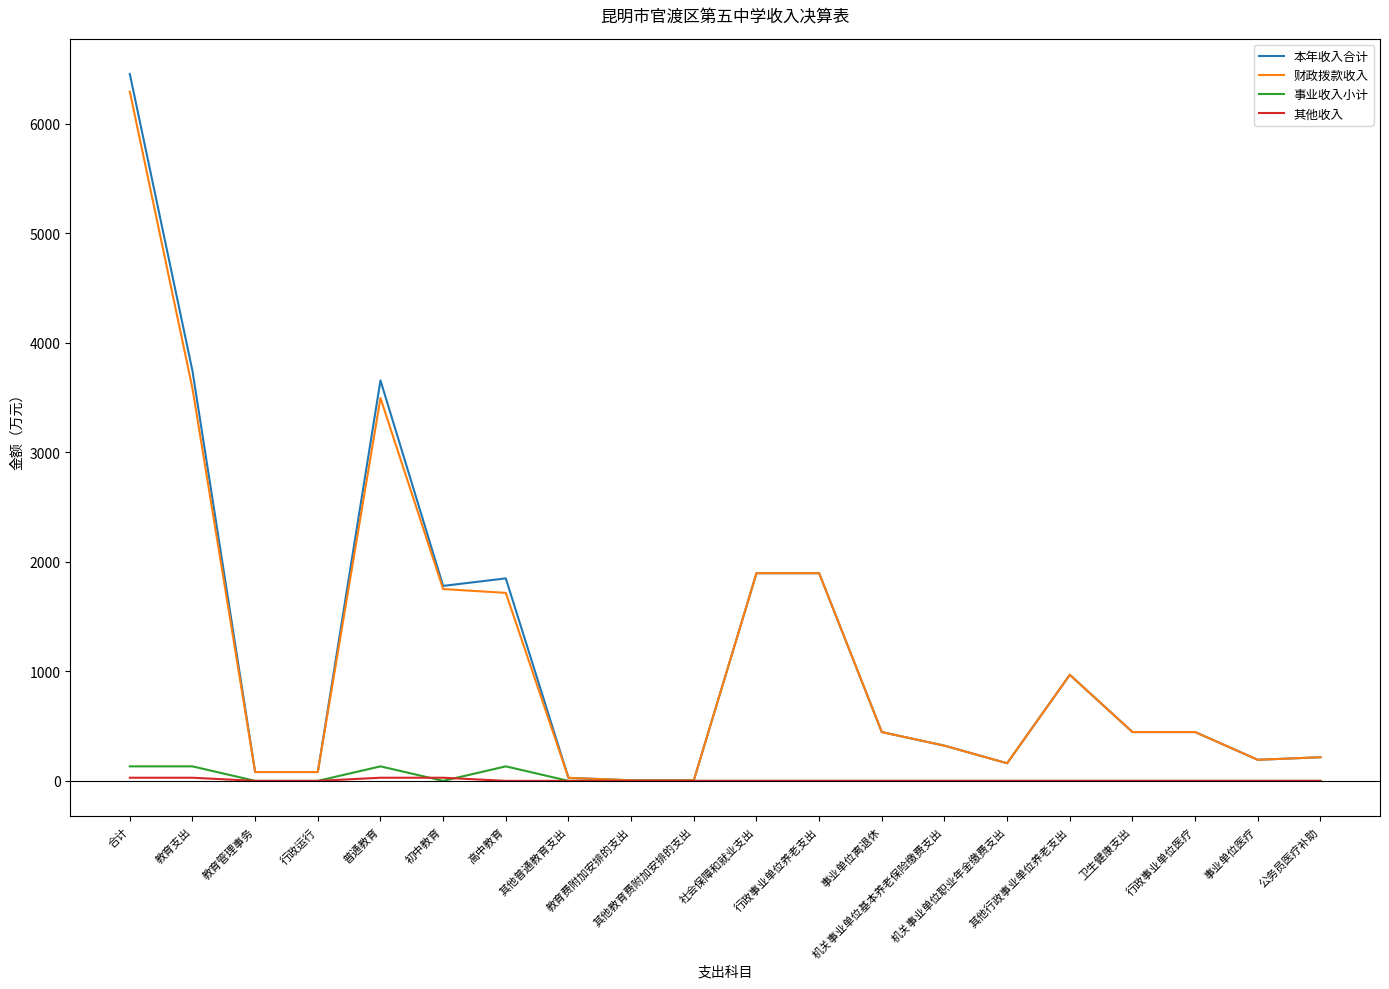

The value of 其他收入 at 其他行政事业单位养老支出 is 0.0. True or false?

True